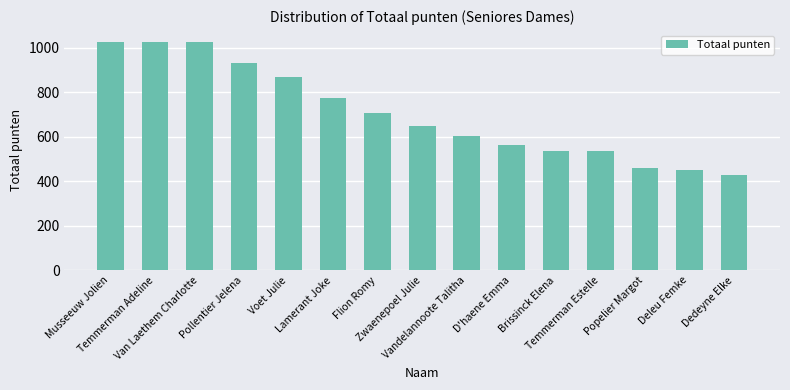

Does the chart contain stacked bars?

No